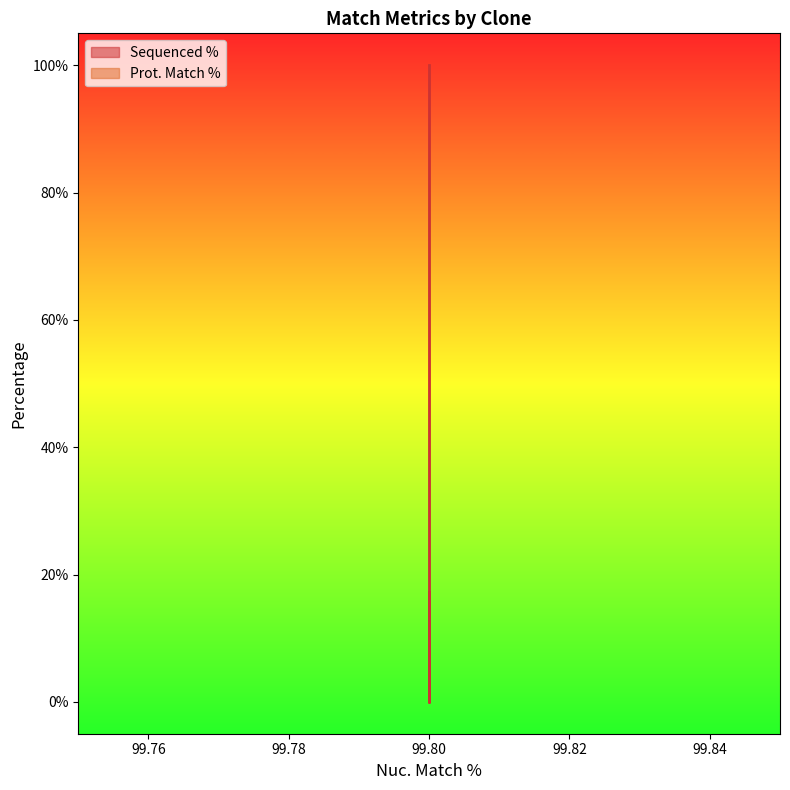

At which category does the chart reach its peak across all series?

99.8